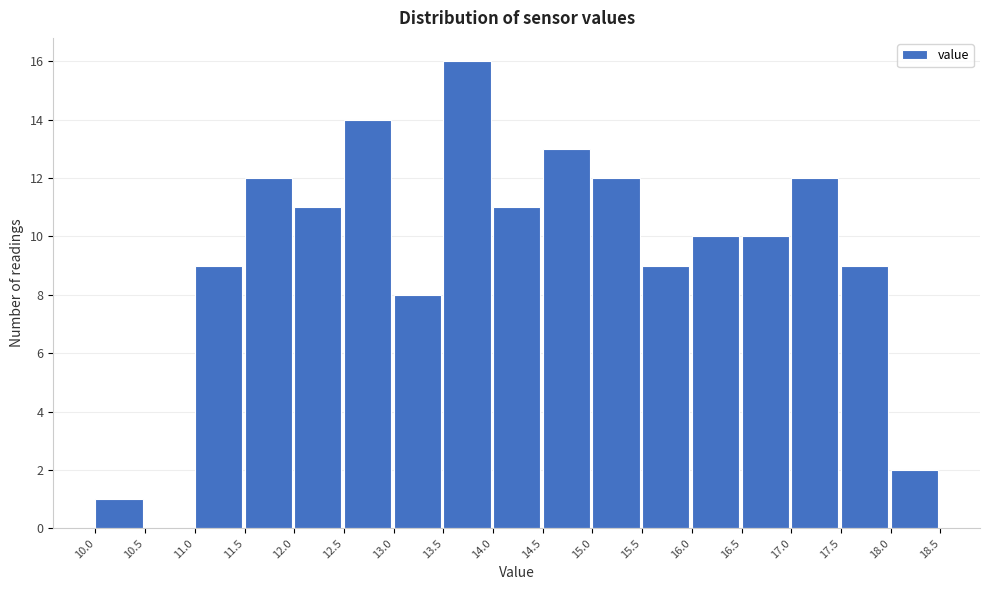

Reading left to right, transcribe this chart: for each bar, give the range it covers on the x-axis and its height. The values are not printed on the chart, so give them approximately, as read against the axis.

10.0 to 10.5: 1
10.5 to 11.0: 0
11.0 to 11.5: 9
11.5 to 12.0: 12
12.0 to 12.5: 11
12.5 to 13.0: 14
13.0 to 13.5: 8
13.5 to 14.0: 16
14.0 to 14.5: 11
14.5 to 15.0: 13
15.0 to 15.5: 12
15.5 to 16.0: 9
16.0 to 16.5: 10
16.5 to 17.0: 10
17.0 to 17.5: 12
17.5 to 18.0: 9
18.0 to 18.5: 2